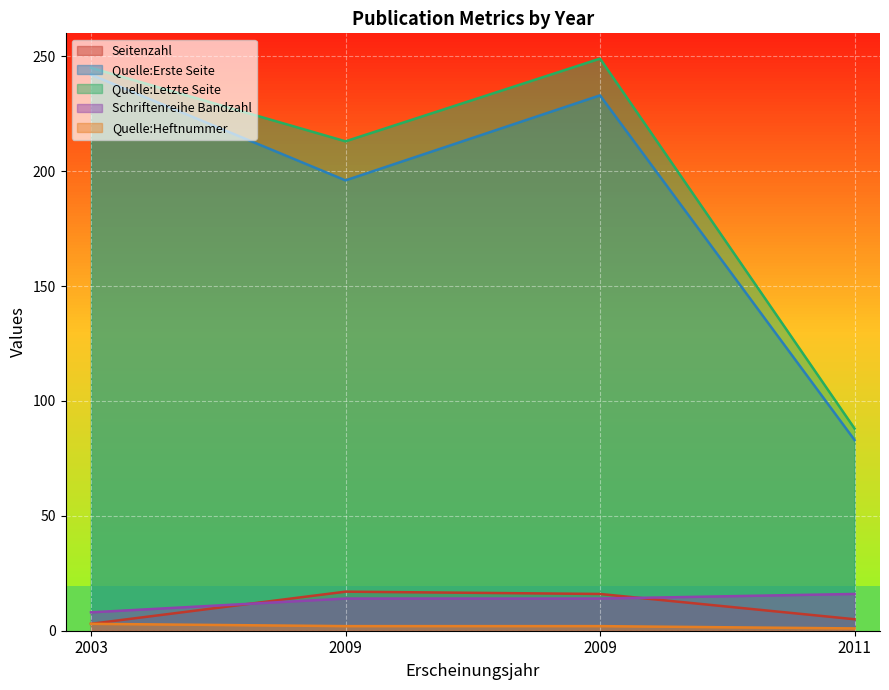

What is the greatest value displayed?

249